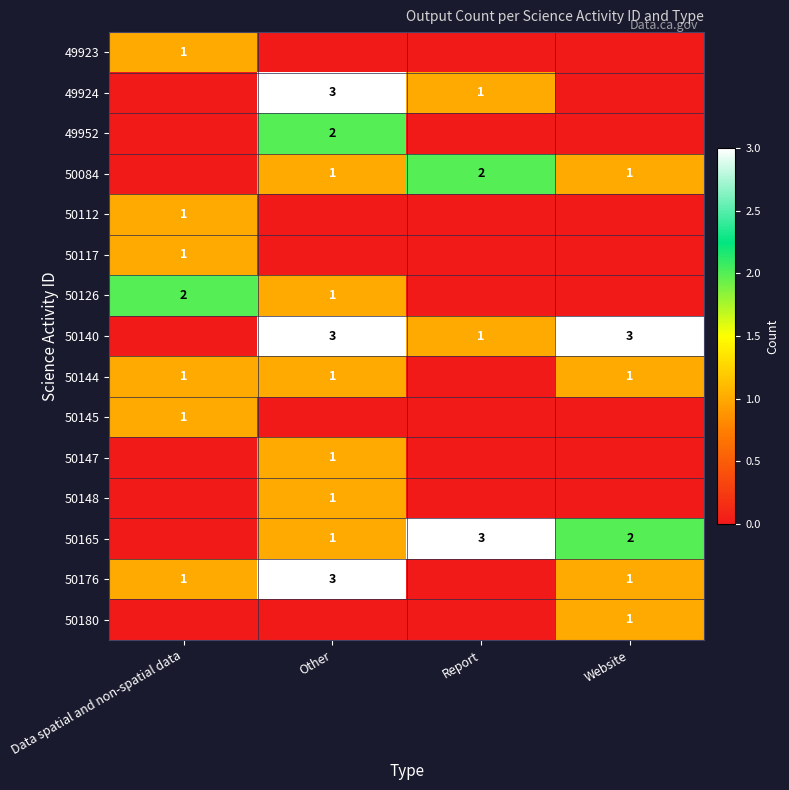

Which label corresponds to the largest value in the chart?

Other